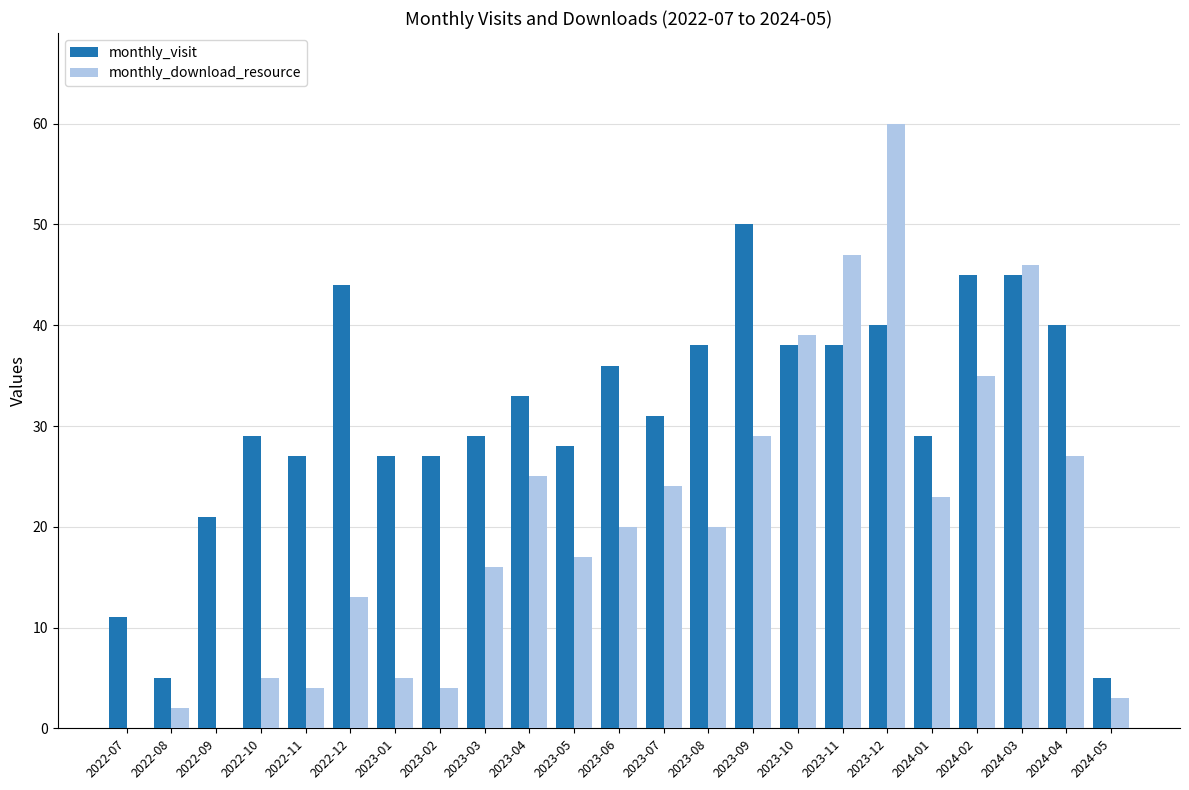

At which label does monthly_visit reach its peak?

2023-09